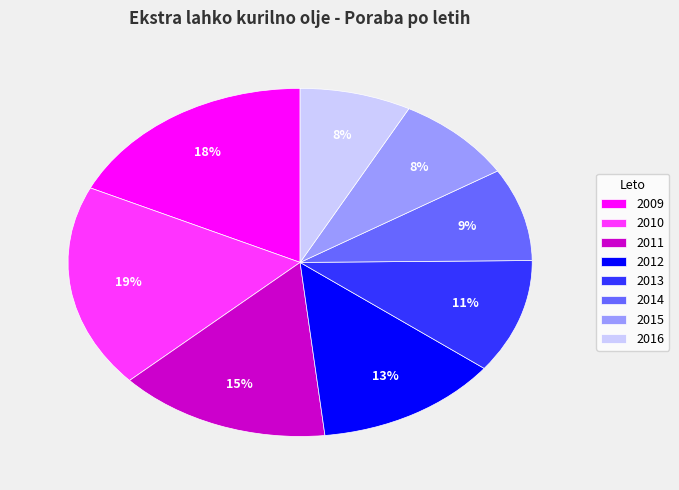

True or false: 2016 accounts for 1% of the total.

False